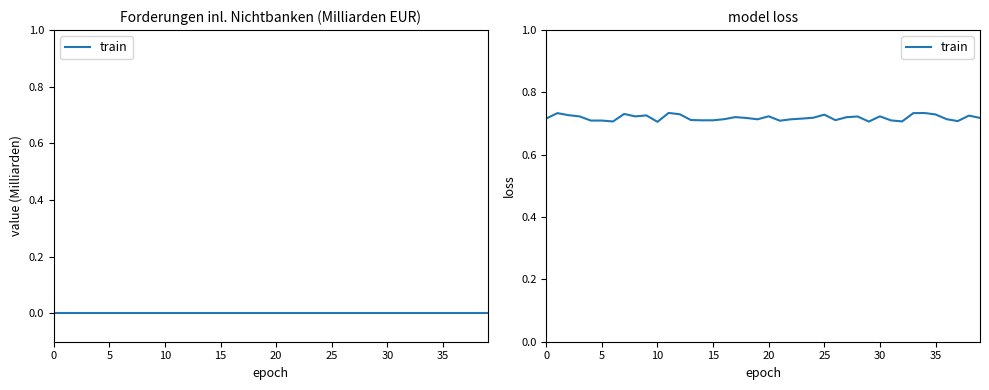

At which category does the chart reach its minimum across all series?

10